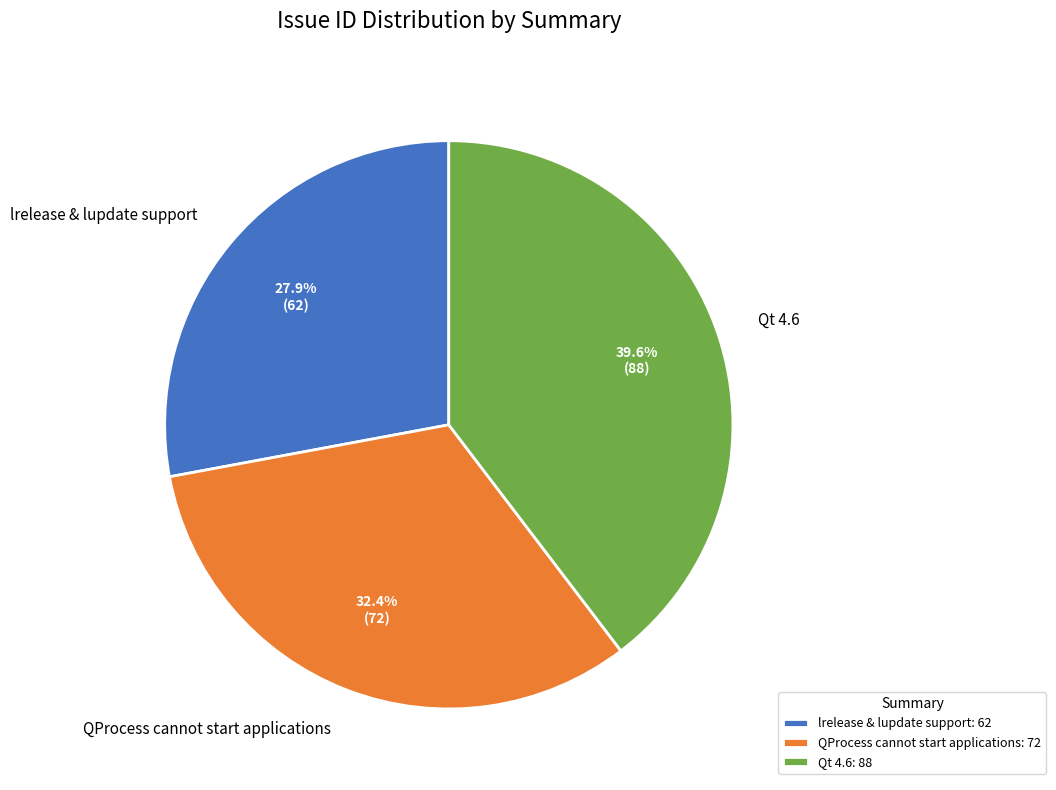

Rank the categories by value from highest to lowest.

Qt 4.6, QProcess cannot start applications, lrelease & lupdate support